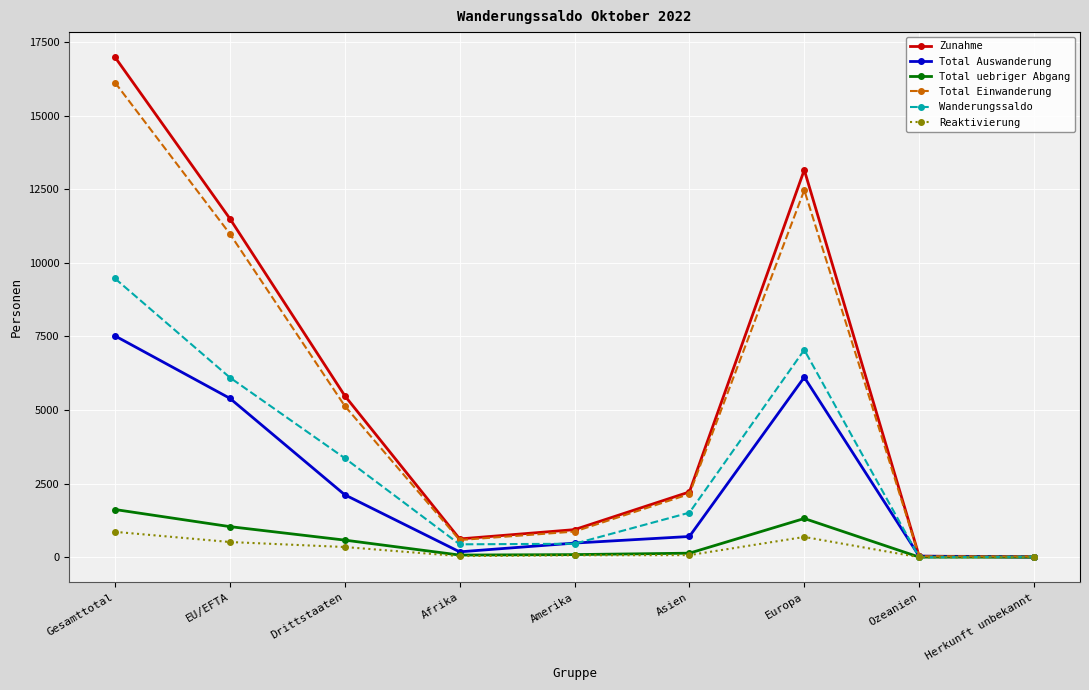

Which category has the highest value across all series?

Gesamttotal